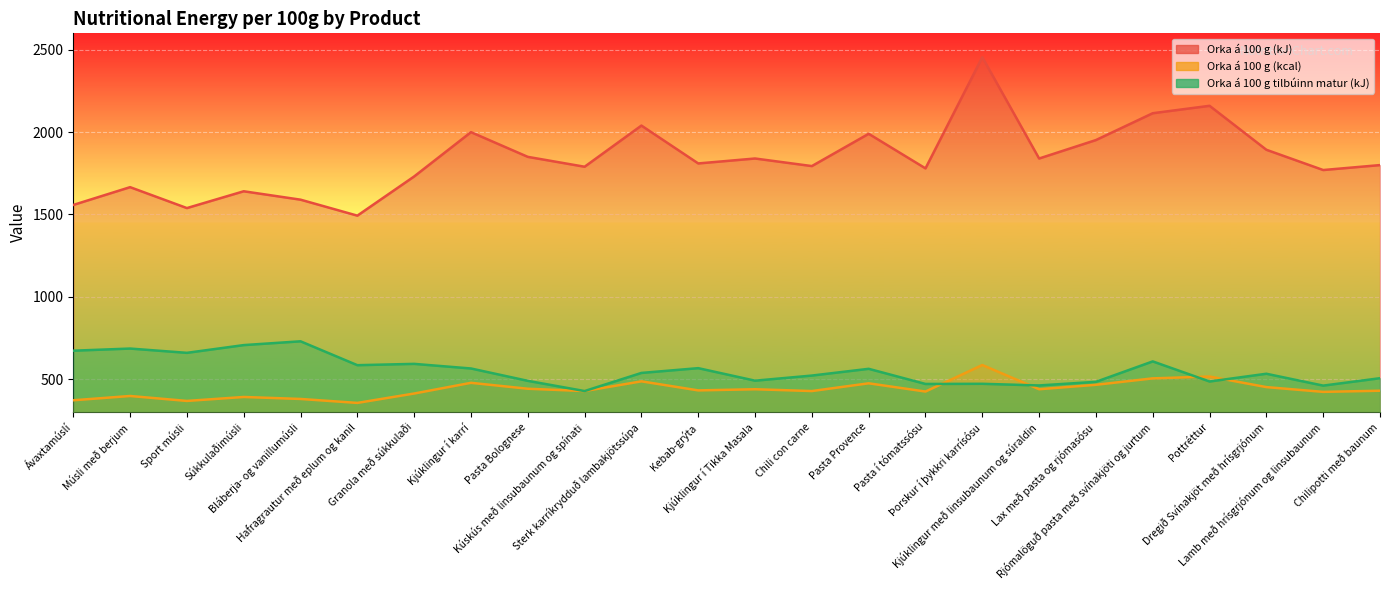

What position from the right is Lax með pasta og rjómasósu?

6